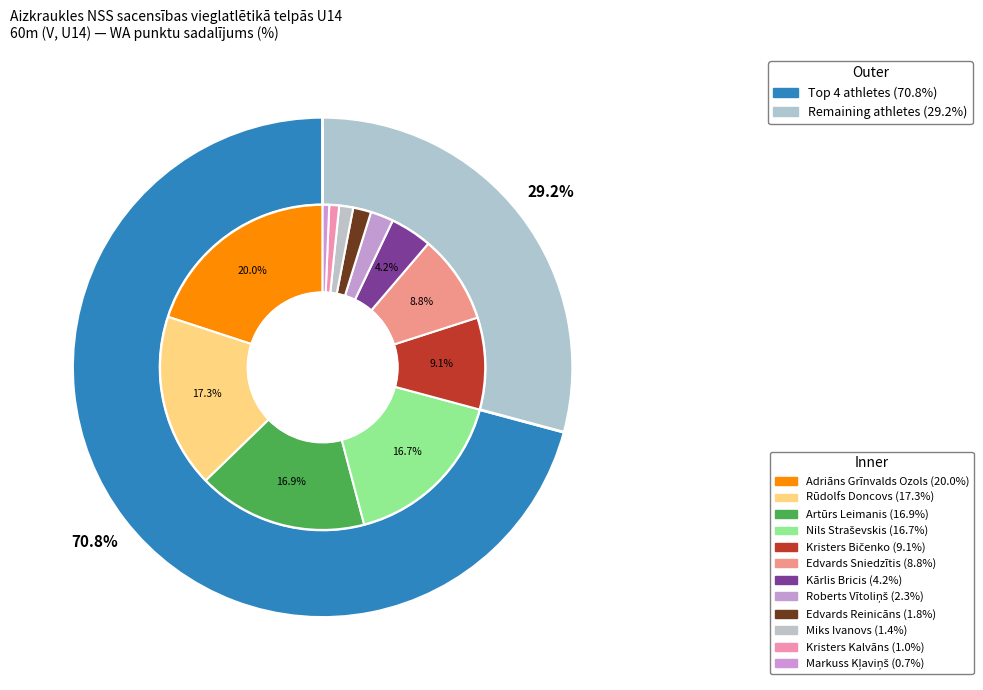

True or false: Kristers Bičenko accounts for 9% of the total.

True